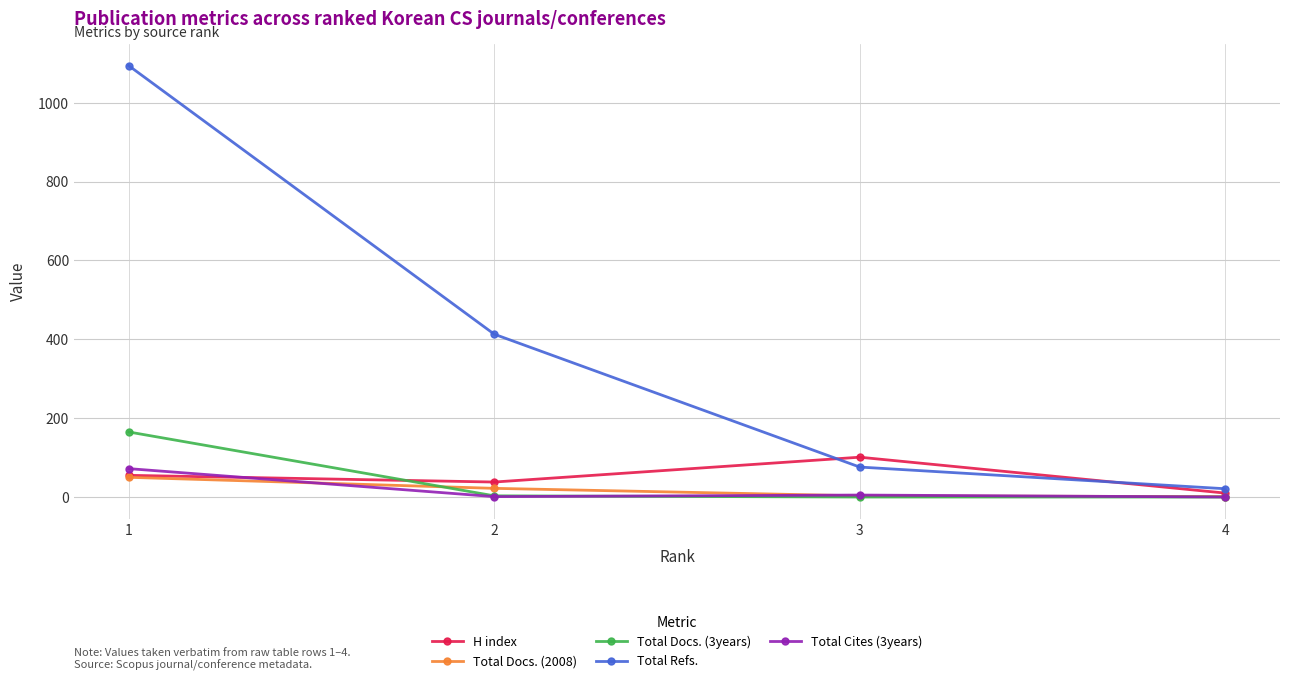

Between which two adjacent categories do Total Docs. (3years) and H index first intersect?

1 and 2